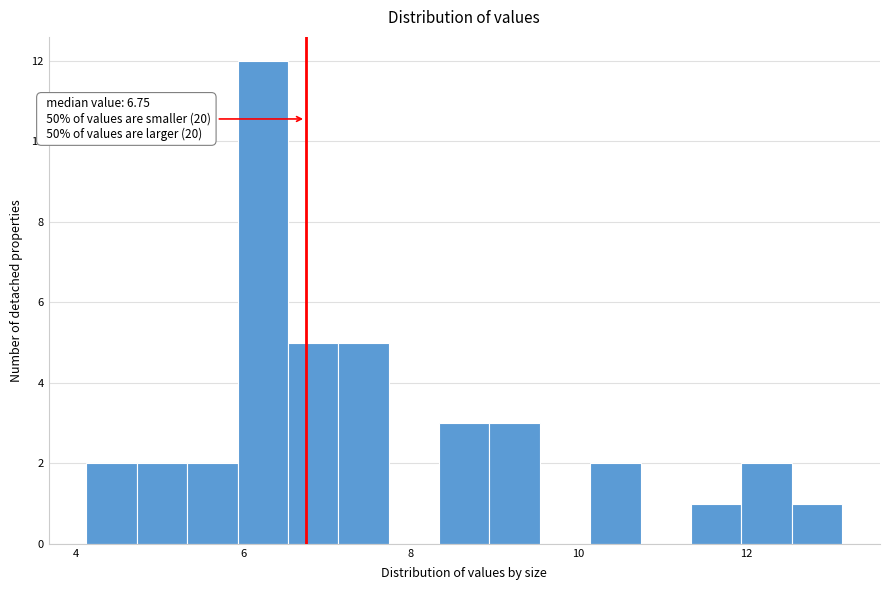

Around what value on the x-axis is the tallest bar? Give the approximate position of its centre, as read against the axis.

6.2